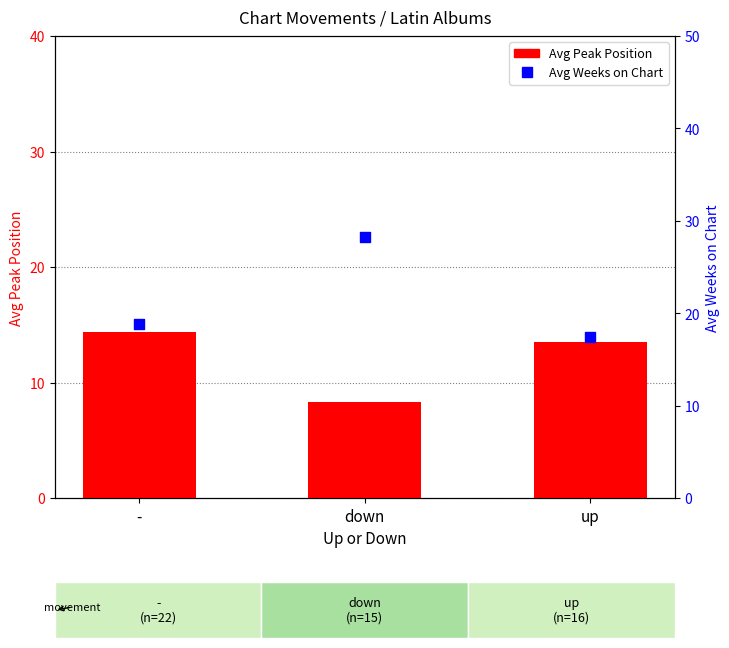

What are all the series names shown in the legend?

Avg Peak Position, Avg Weeks on Chart